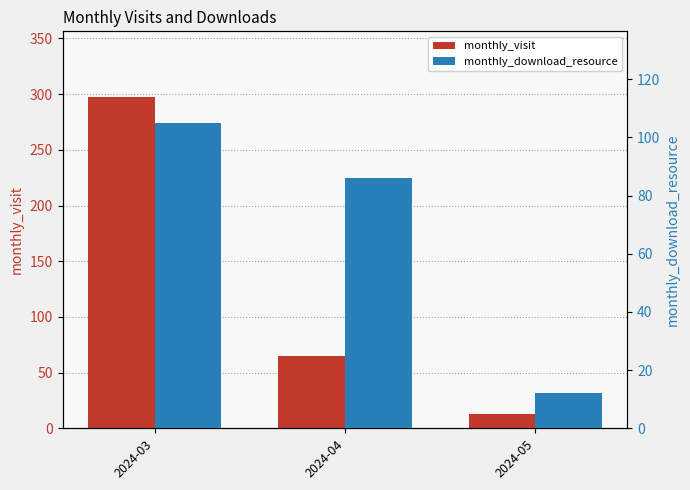

What is the difference between the highest and lowest values at 2024-03?

192